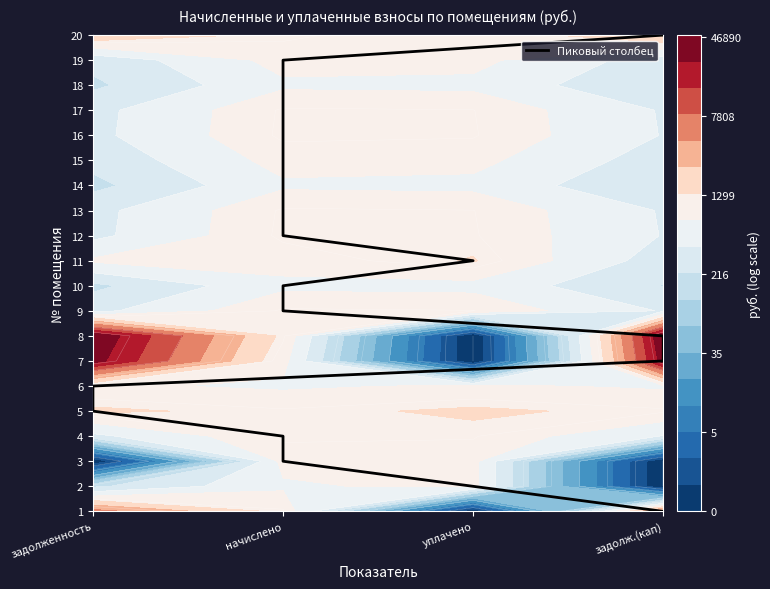

True or false: the data shows 2 at задолж.(кап).

False